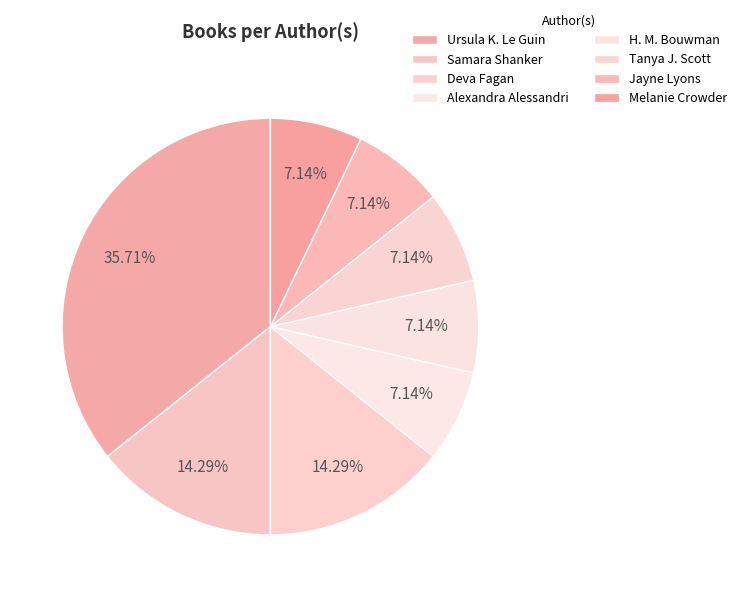

How many slices are in this pie chart?

8